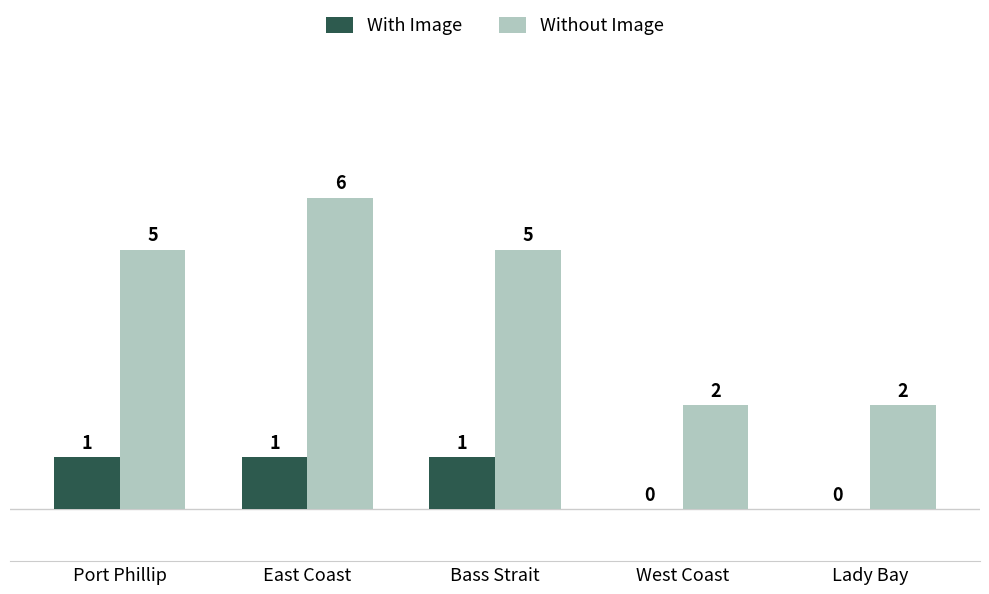

Is it true that With Image equals -1 at West Coast?

False